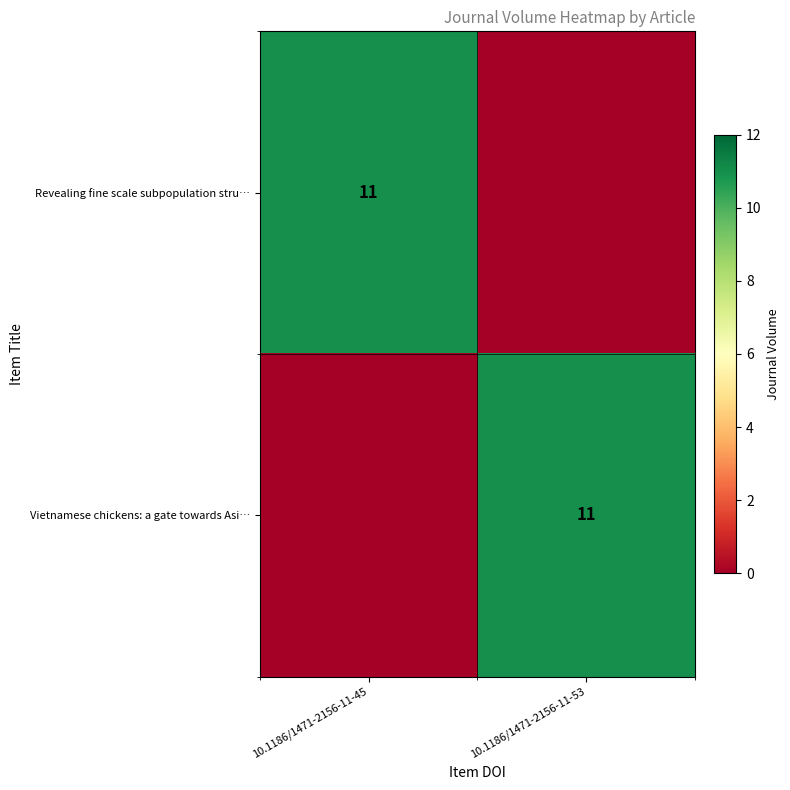

True or false: Revealing fine scale subpopulation stru… has a value of 17 at 10.1186/1471-2156-11-45.

False